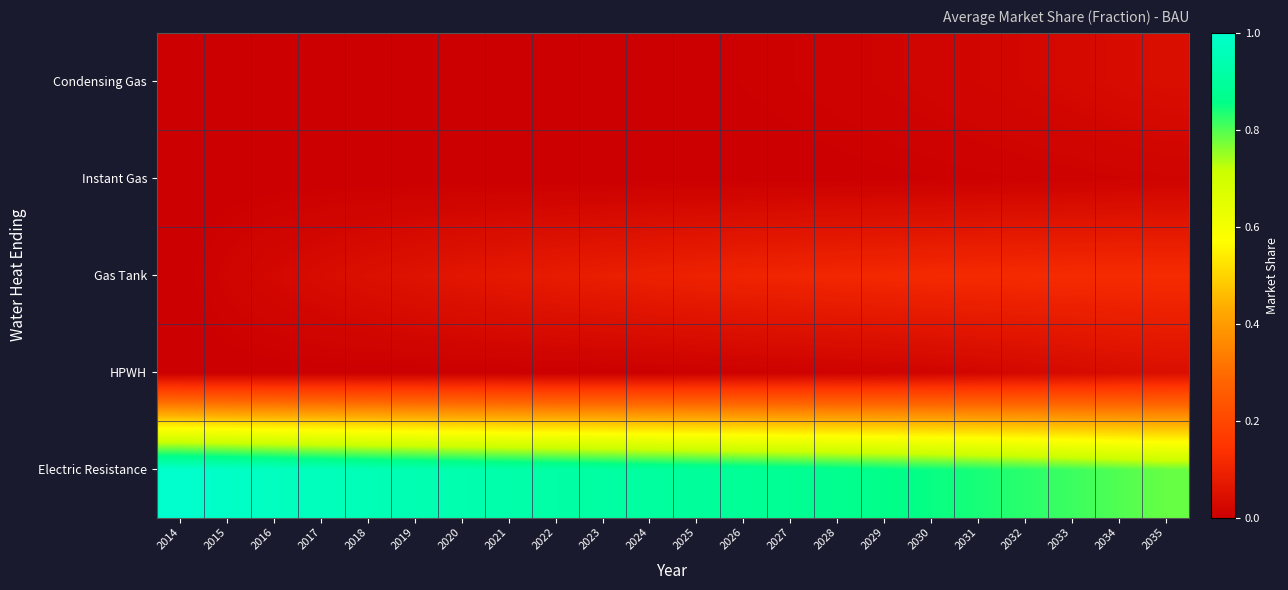

At which category is the sum across all series the highest?

2026